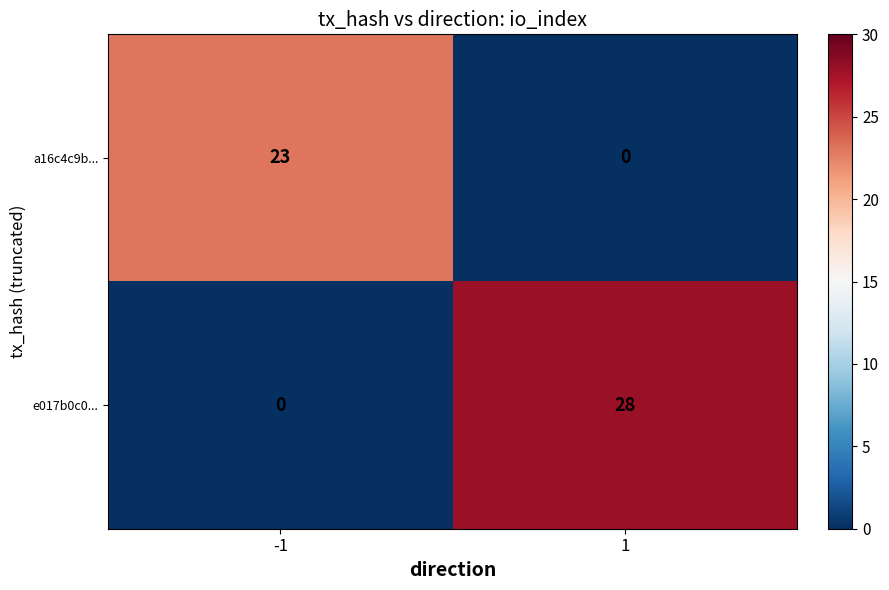

The value of e017b0c0... at -1 is 15. True or false?

False